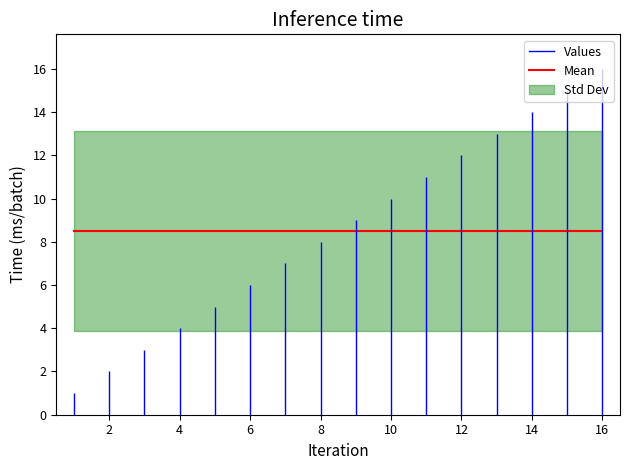

Is it true that x equals 1 at x?

True